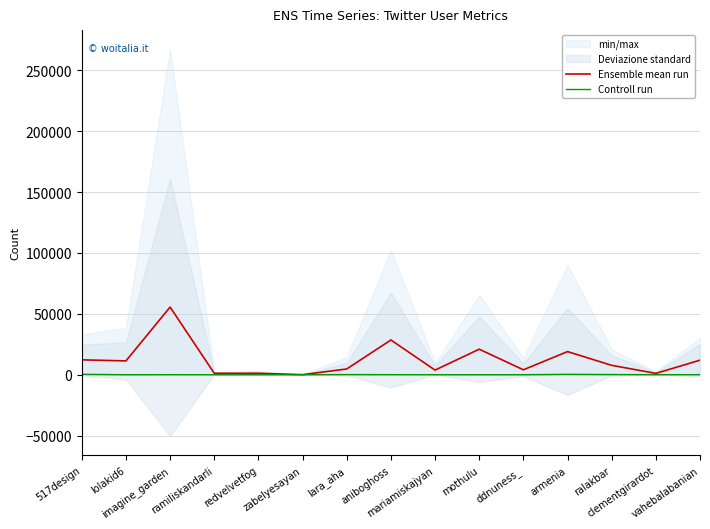

In Controll run, how many points are lower than both neighbors (excluding endpoints)?

3